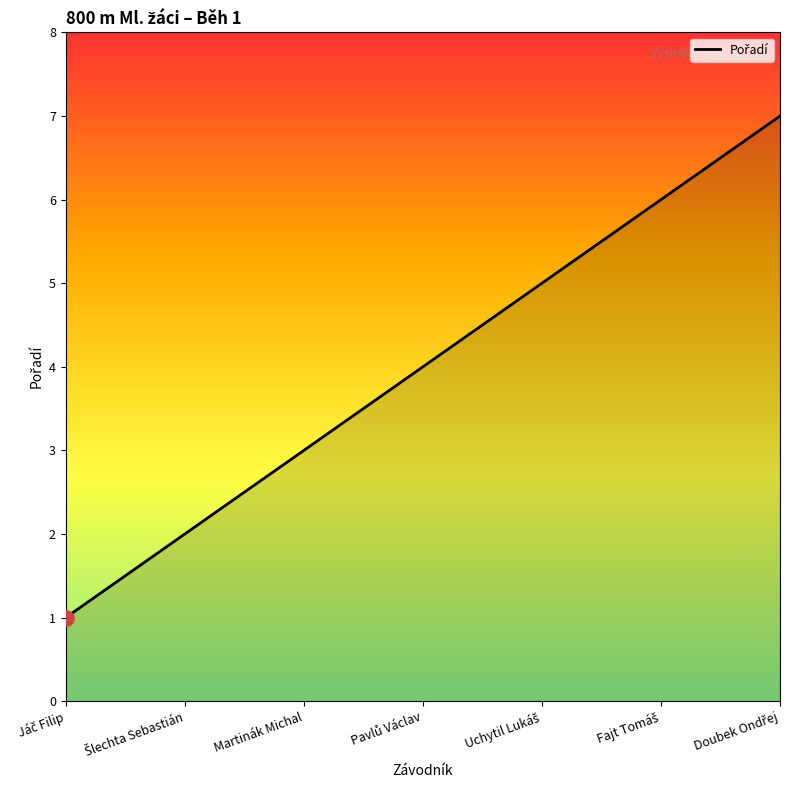

What is the sum of all values?

28